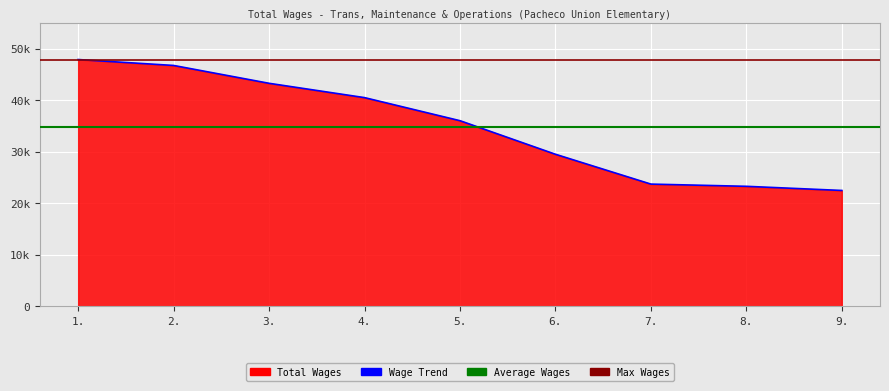

What is the change in value from 4. to 5.?

-4478